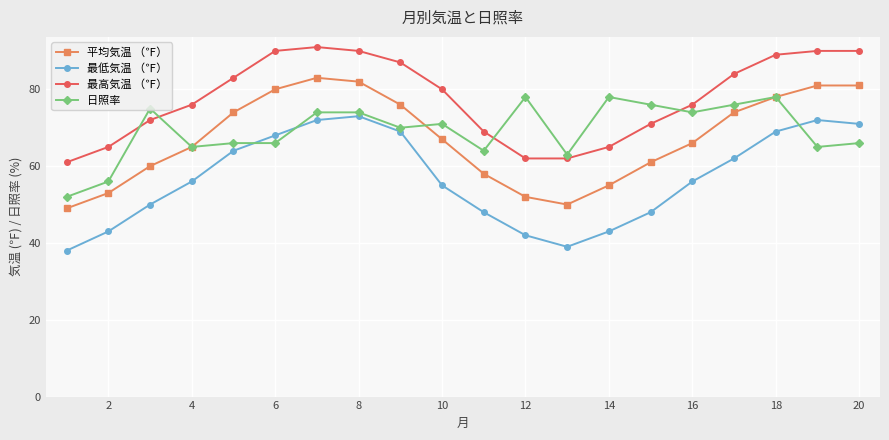

Which series has the largest total across all categories?

最高気温 （℉）